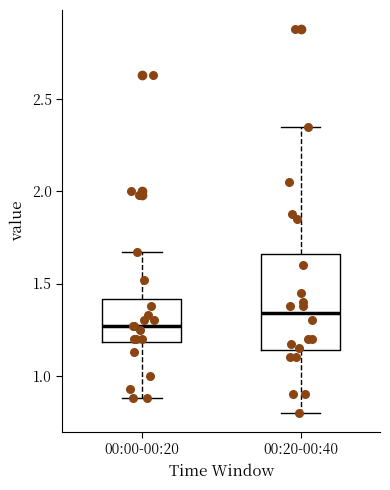

Reading left to right, transcribe this box plot: for each box, give where its median line is, the range the box spans, and where its two whiskers end, as read against the y-axis. The values are not printed on the chart, so give them approximately, as read against the axis.

00:00-00:20: median 1.25, box 1.20 to 1.40, whiskers 0.90 to 1.65
00:20-00:40: median 1.35, box 1.15 to 1.65, whiskers 0.80 to 2.35